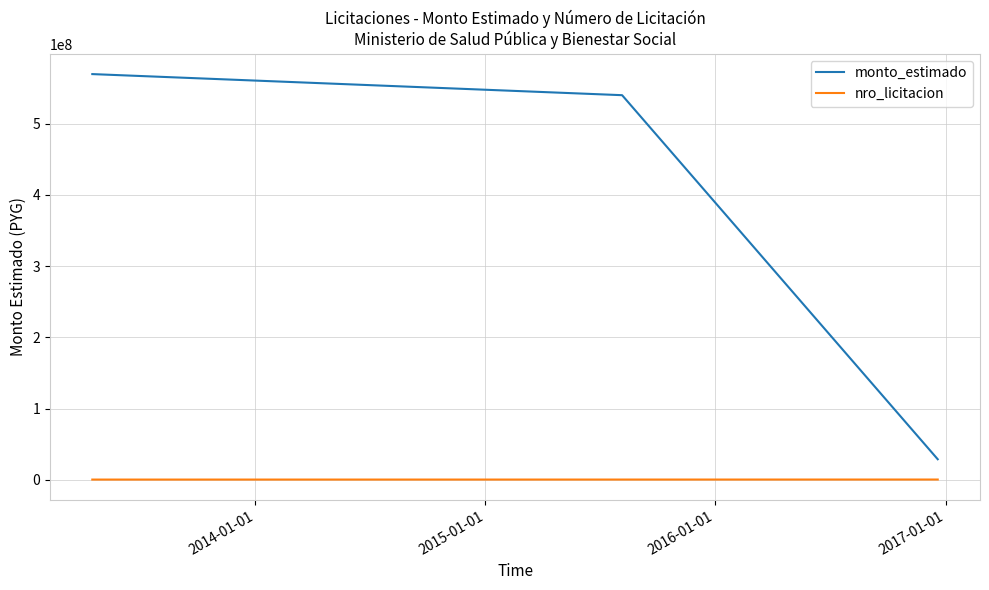

What is the greatest value displayed?

569740000